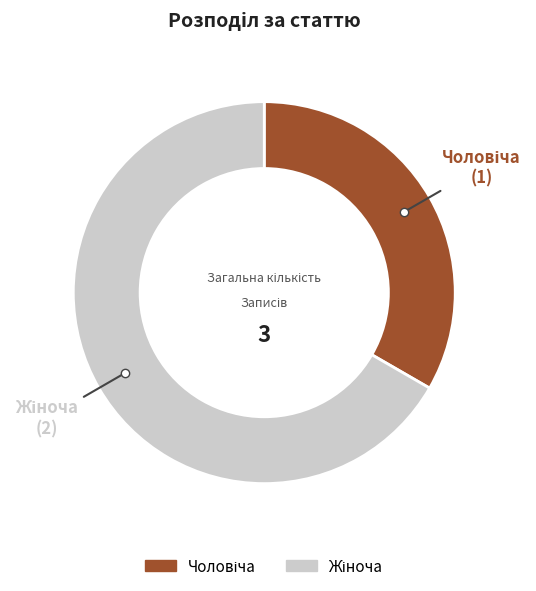

Is there any slice that represents more than half of the pie?

Yes